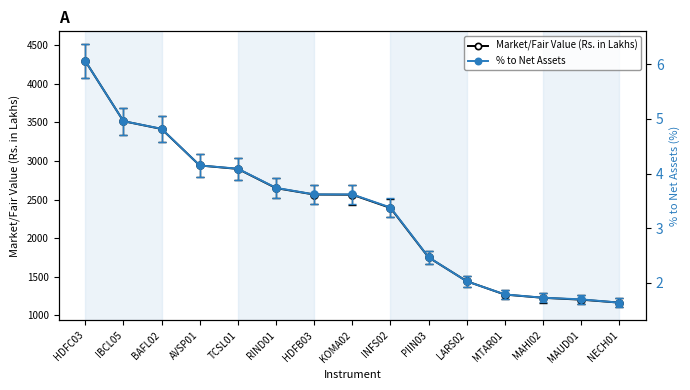

Read the Market/Fair Value (Rs. in Lakhs) value at LARS02.

1441.5